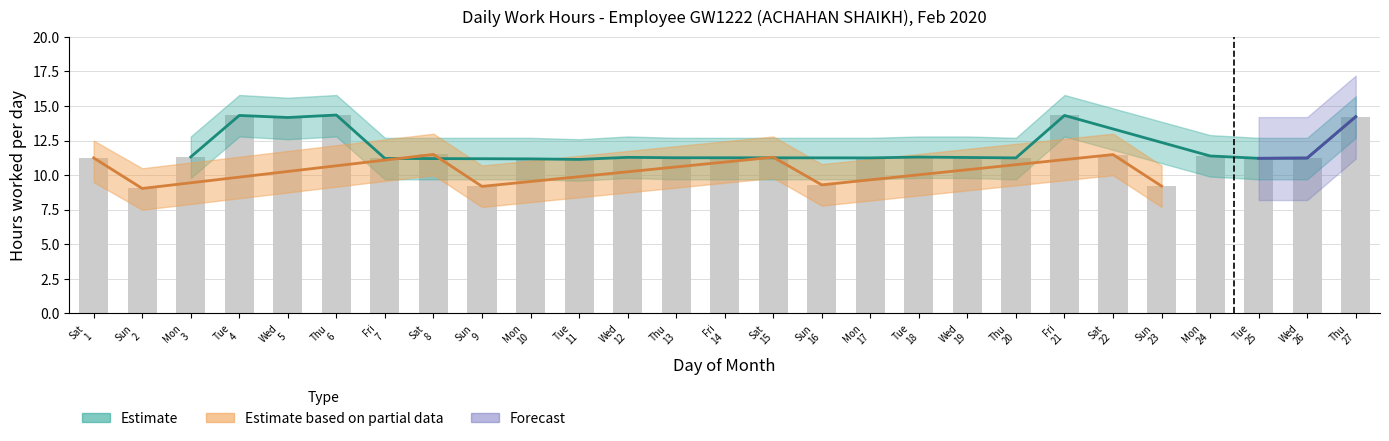

Is the value of Low at 16 greater than the value of Low_upper at 3?

No